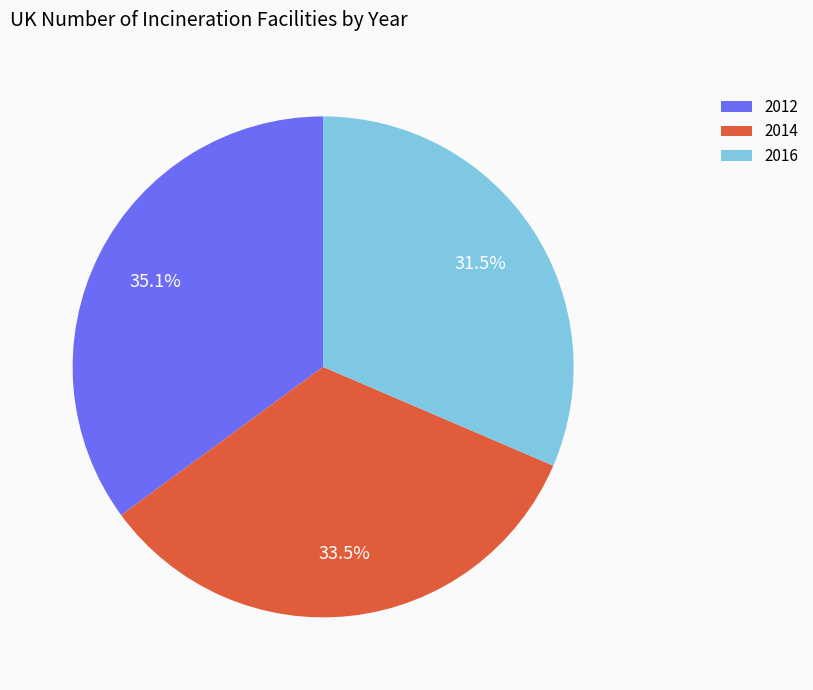

To the nearest percent, what is the difference between the 2016 and 2014 slice percentages?

2%